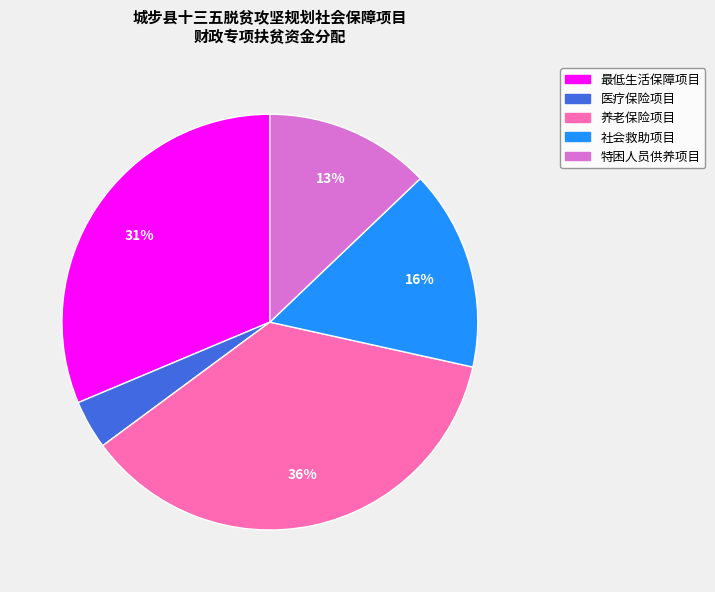

Between 最低生活保障项目 and 特困人员供养项目, which is larger?

最低生活保障项目